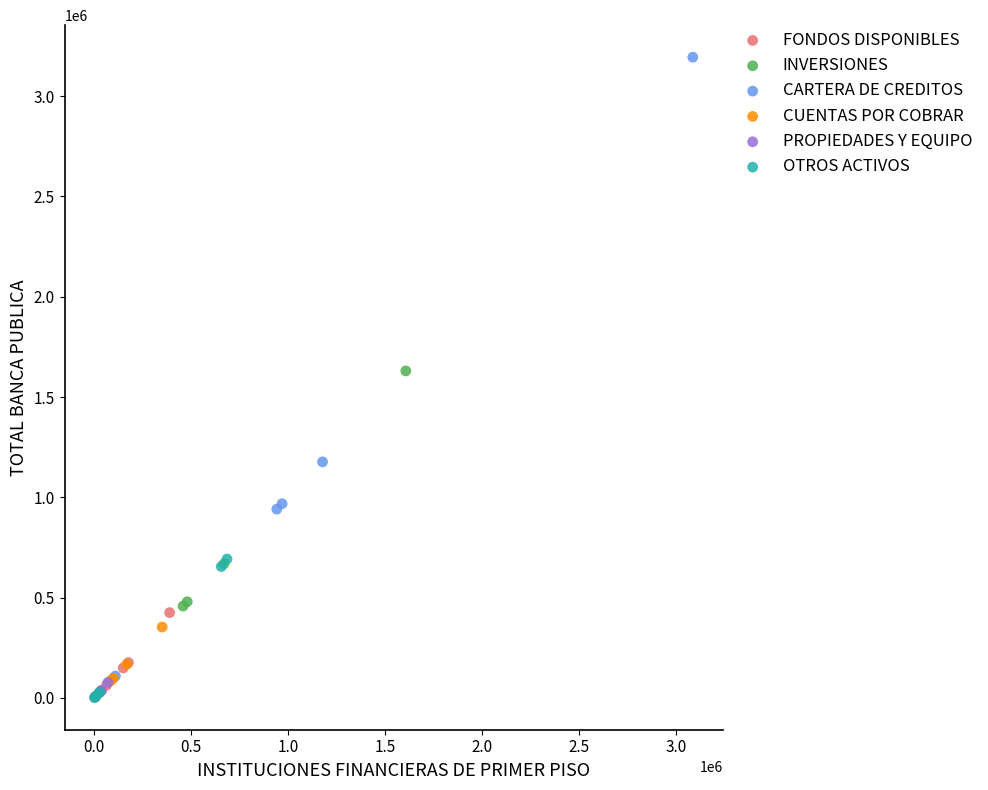

Which series contains the highest Y value?

CARTERA DE CREDITOS